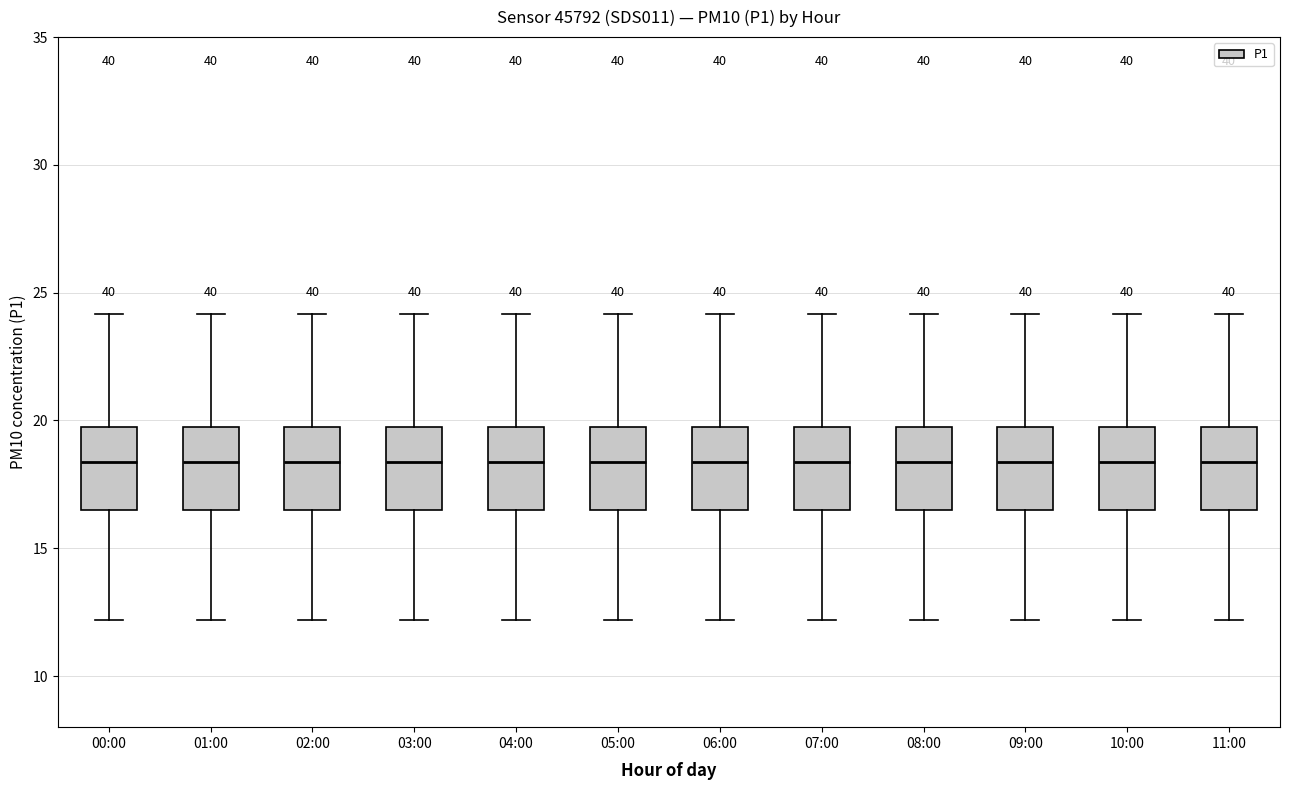

Reading left to right, transcribe this box plot: for each box, give where its median line is, the range the box spans, and where its two whiskers end, as read against the y-axis. The values are not printed on the chart, so give them approximately, as read against the axis.

00:00: median 18.5, box 16.5 to 20.0, whiskers 12.0 to 24.0
01:00: median 18.5, box 16.5 to 20.0, whiskers 12.0 to 24.0
02:00: median 18.5, box 16.5 to 20.0, whiskers 12.0 to 24.0
03:00: median 18.5, box 16.5 to 20.0, whiskers 12.0 to 24.0
04:00: median 18.5, box 16.5 to 20.0, whiskers 12.0 to 24.0
05:00: median 18.5, box 16.5 to 20.0, whiskers 12.0 to 24.0
06:00: median 18.5, box 16.5 to 20.0, whiskers 12.0 to 24.0
07:00: median 18.5, box 16.5 to 20.0, whiskers 12.0 to 24.0
08:00: median 18.5, box 16.5 to 20.0, whiskers 12.0 to 24.0
09:00: median 18.5, box 16.5 to 20.0, whiskers 12.0 to 24.0
10:00: median 18.5, box 16.5 to 20.0, whiskers 12.0 to 24.0
11:00: median 18.5, box 16.5 to 20.0, whiskers 12.0 to 24.0